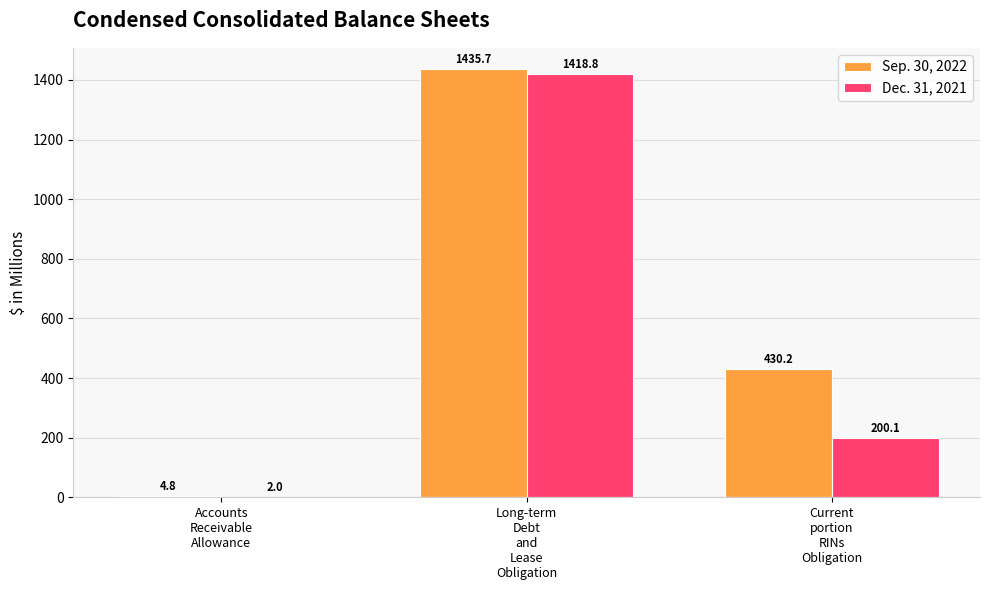

Reading left to right, transcribe all the data shown in this chart.

Sep. 30, 2022: 4.8	1435.7	430.2
Dec. 31, 2021: 2.0	1418.8	200.1